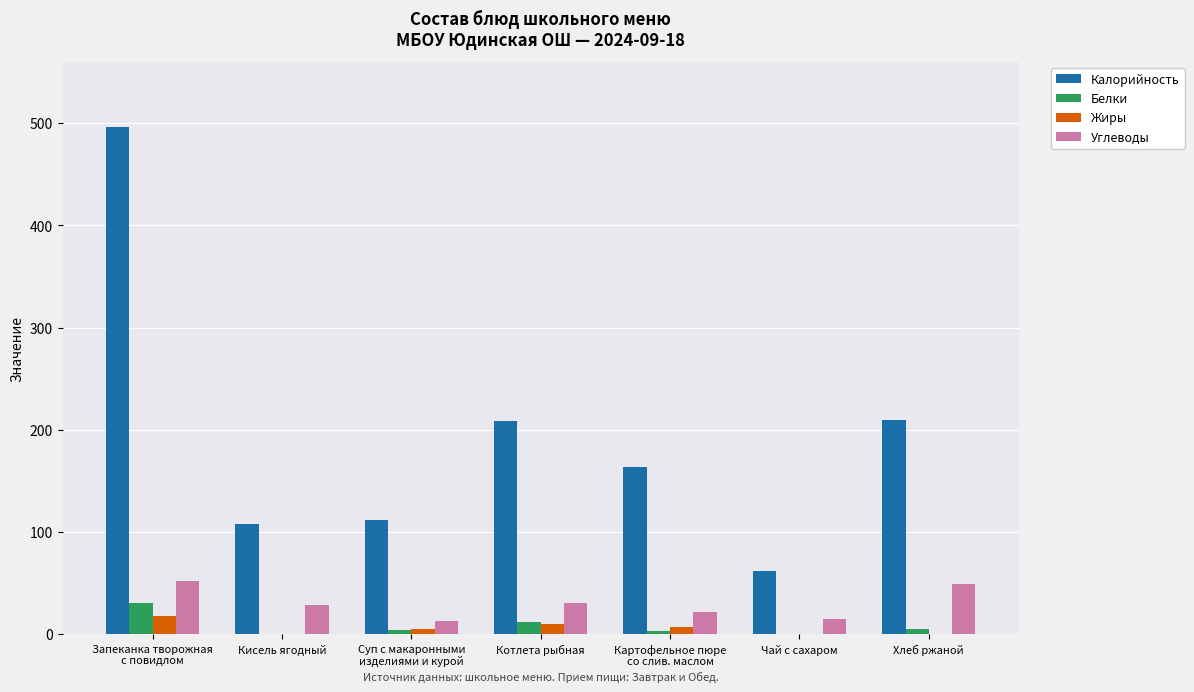

True or false: Калорийность has a value of 62.0 at Чай с сахаром.

True